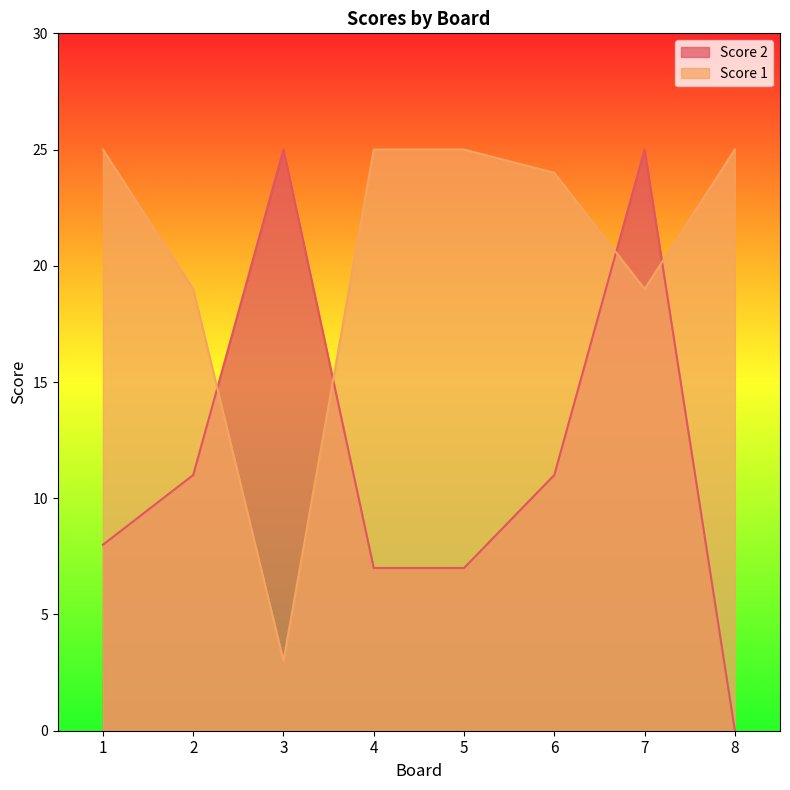

At which category is the sum across all series the highest?

7